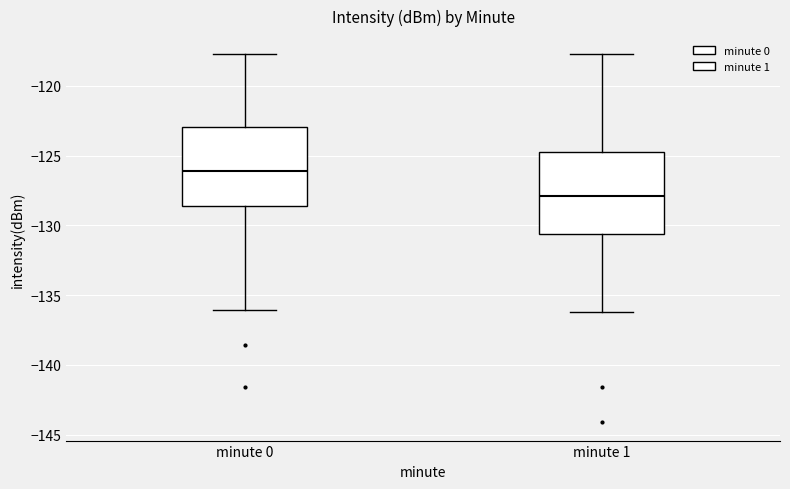

Reading left to right, transcribe this box plot: for each box, give where its median line is, the range the box spans, and where its two whiskers end, as read against the y-axis. The values are not printed on the chart, so give them approximately, as read against the axis.

minute 0: median -126.0, box -128.5 to -123.0, whiskers -136.0 to -117.5
minute 1: median -128.0, box -130.5 to -124.5, whiskers -136.0 to -117.5